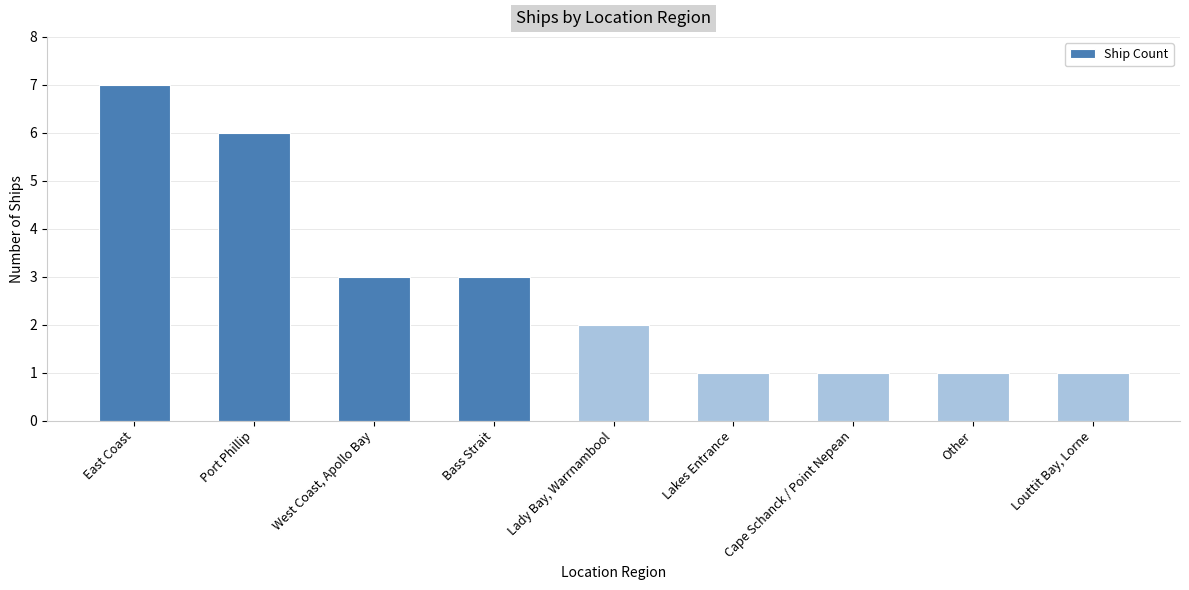

What value does the data have at Port Phillip?

6